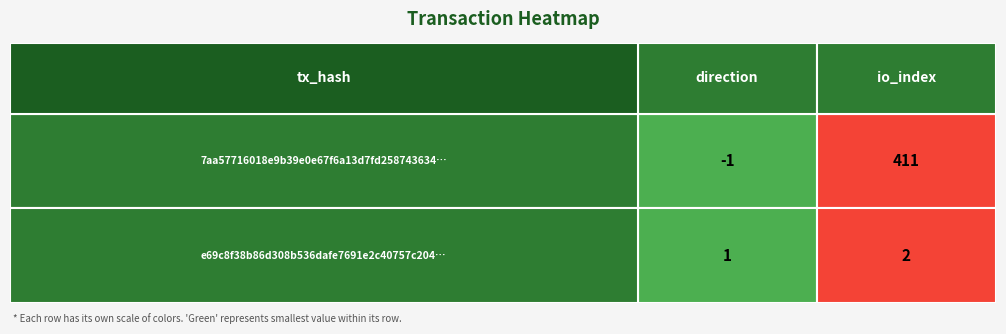

What is the difference between the maximum and minimum values in the 7aa57716018e9b39e0e67f6a13d7fd258743634 series?

412